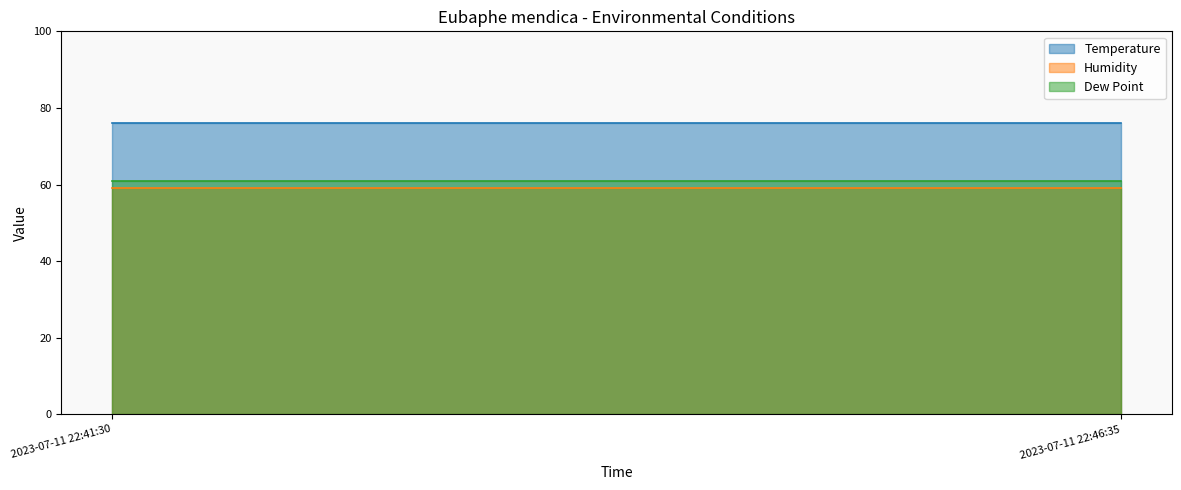

Count the number of categories in the chart.

2